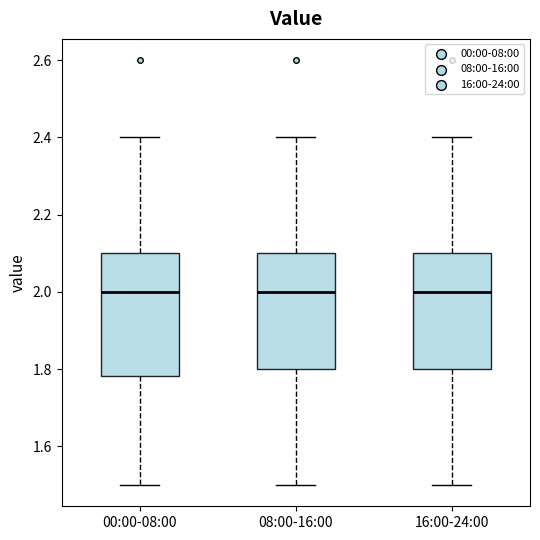

Reading left to right, read every box against the y-axis: the position of its median line, the range the box covers, and the ends of its whiskers. The values are not printed on the chart, so give them approximately, as read against the axis.

00:00-08:00: median 2.00, box 1.78 to 2.10, whiskers 1.50 to 2.40
08:00-16:00: median 2.00, box 1.80 to 2.10, whiskers 1.50 to 2.40
16:00-24:00: median 2.00, box 1.80 to 2.10, whiskers 1.50 to 2.40